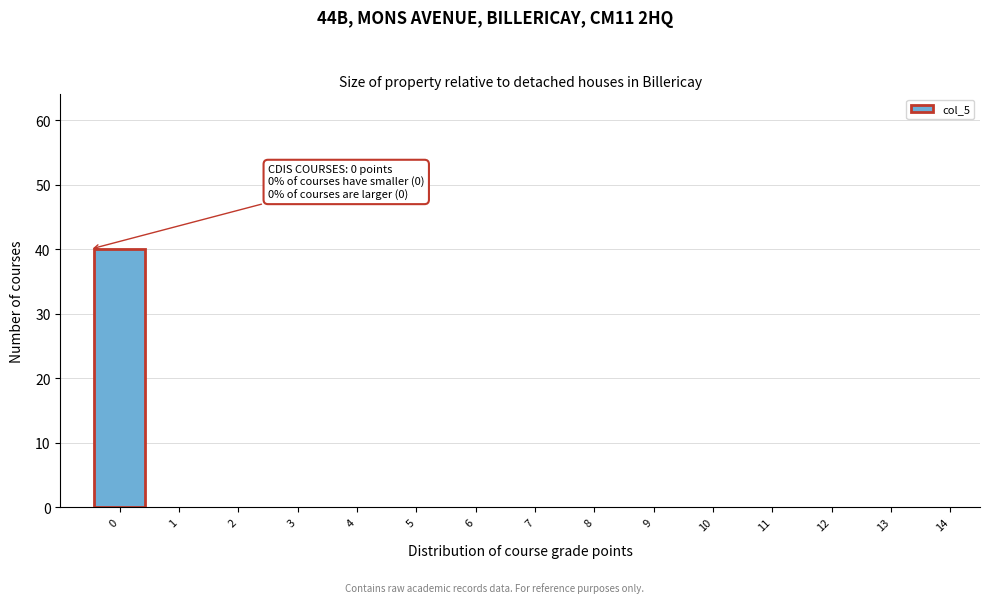

Reading left to right, what are all the values shown in this chart?

0=40	1=0	2=0	3=0	4=0	5=0	6=0	7=0	8=0	9=0	10=0	11=0	12=0	13=0	14=0